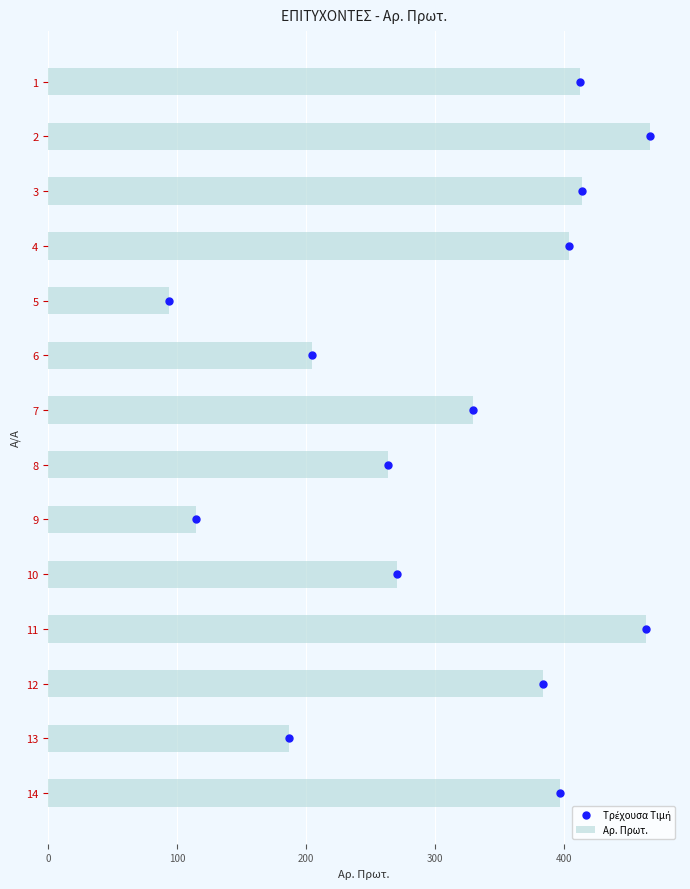

What is the difference between the maximum and second lowest values in the Αρ. Πρωτ. series?

352